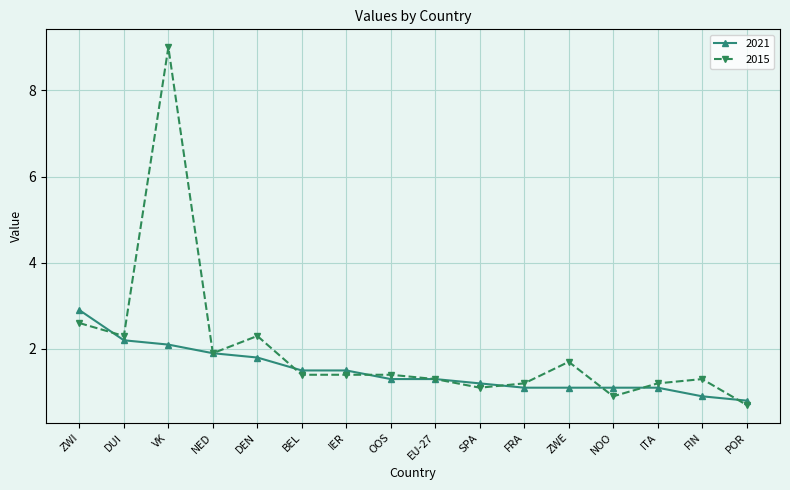

Rank the series by their average value, from highest to lowest.

2015, 2021